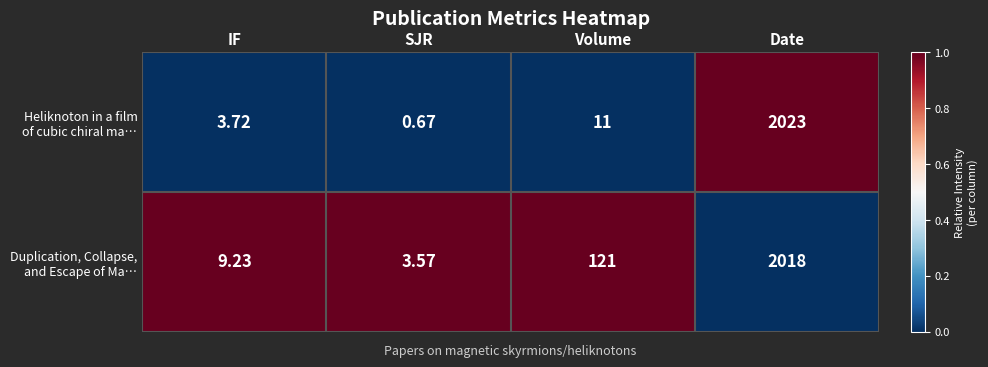

At which category is the sum across all series the highest?

Date